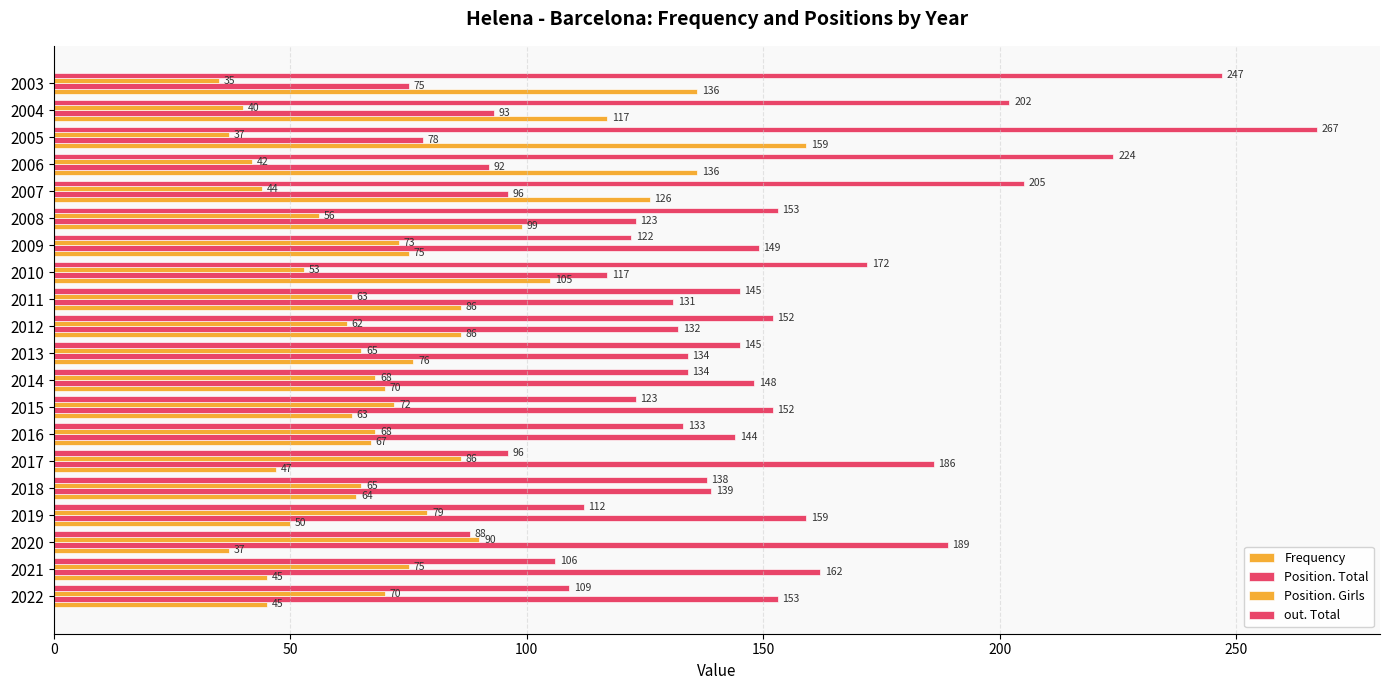

What position from the right is 150?

17